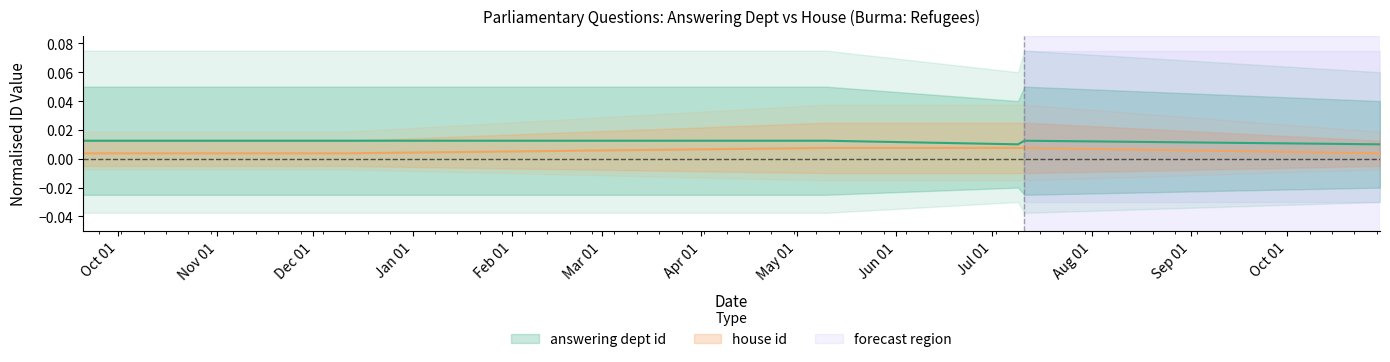

Reading left to right, what are all the values shown in this chart?

answering dept id: 2017-09-20=0.0	2017-12-11=0.0	2018-05-10=0.0	2018-07-09=0.0	2018-07-11=0.0	2018-10-30=0.0
house id: 2017-09-20=0.0	2017-12-11=0.0	2018-05-10=0.0	2018-07-09=0.0	2018-07-11=0.0	2018-10-30=0.0